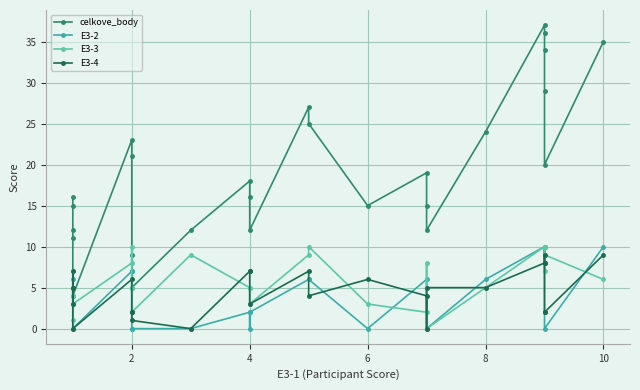

What is the highest value of the E3-2 series?

10